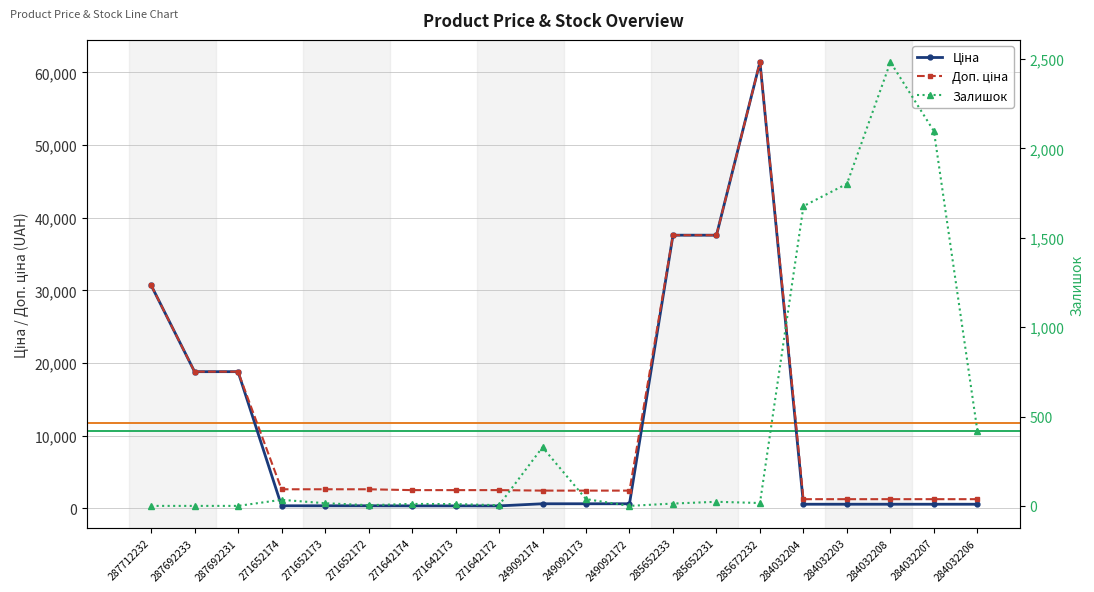

True or false: Доп. ціна has a value of 3495.2 at 271652172.

False